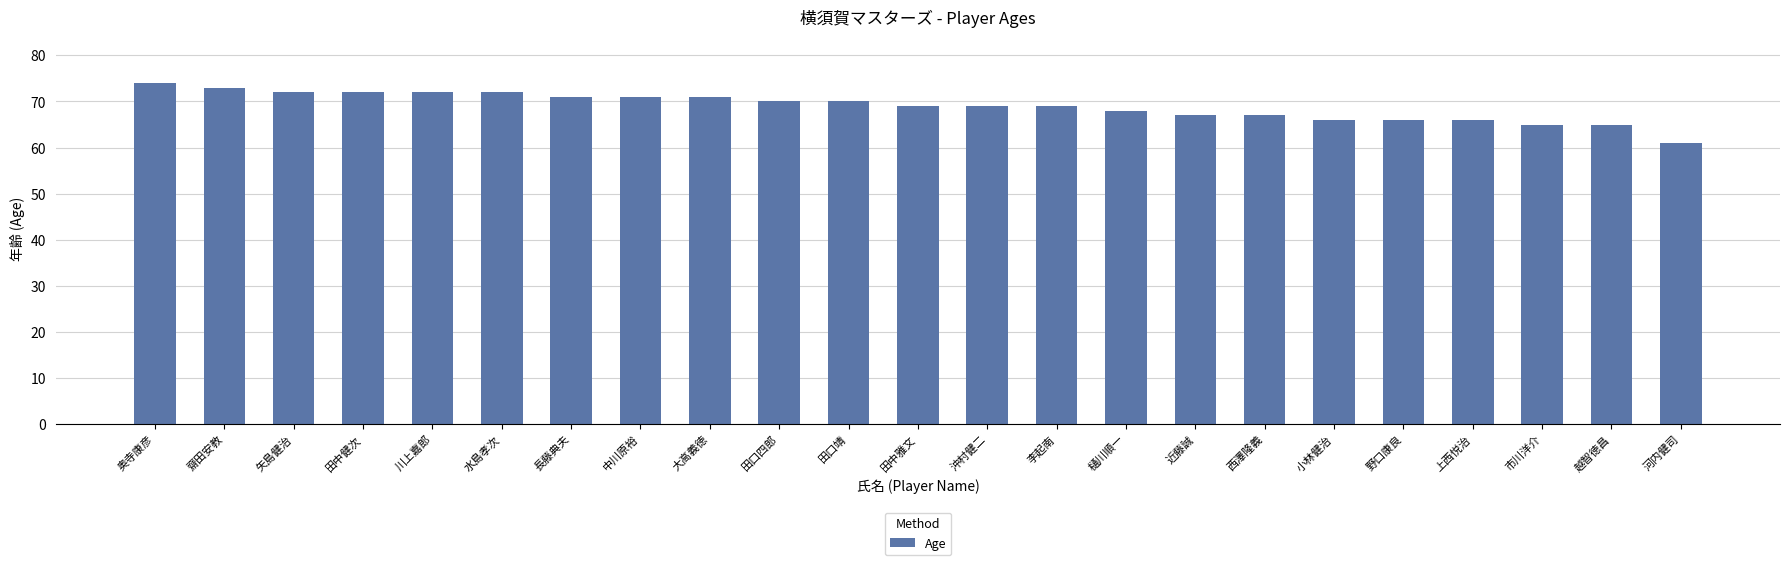

What is the approximate value at 田中健次, to the nearest 10?

70